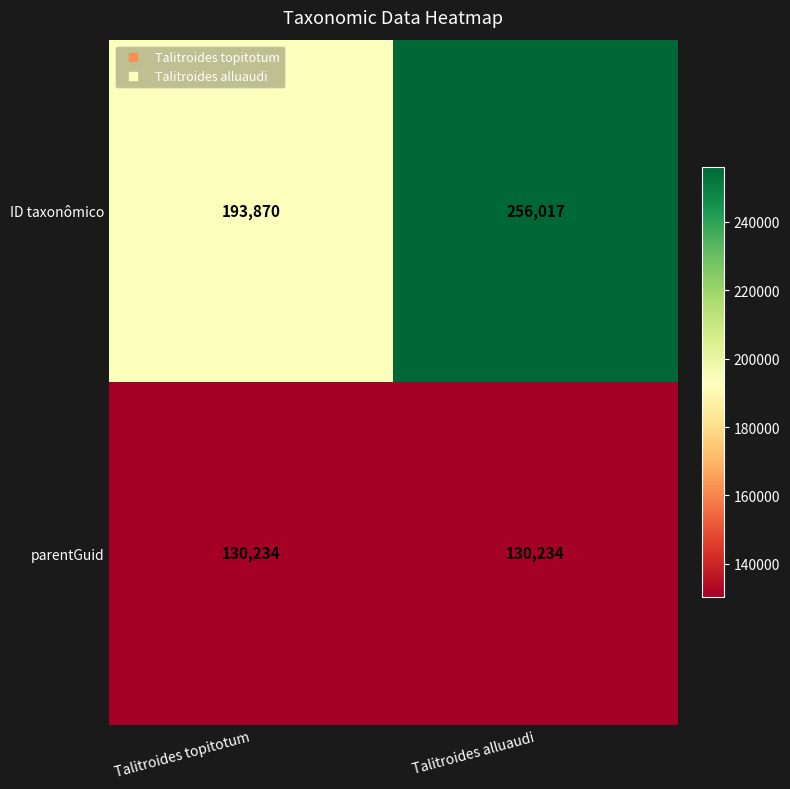

What is the sum of the ID taxonômico values at Talitroides topitotum and Talitroides alluaudi?

449887